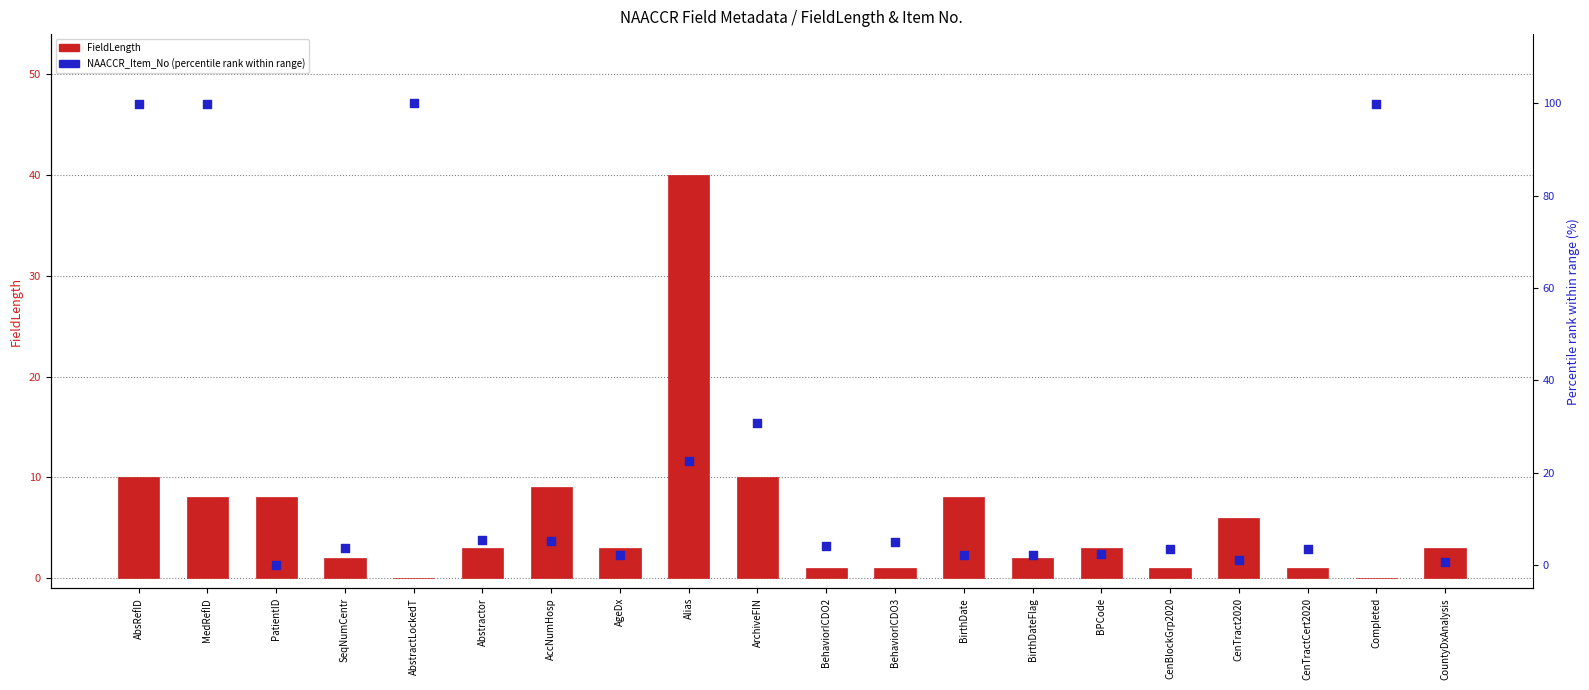

Which series reaches the minimum Y coordinate?

FieldLength